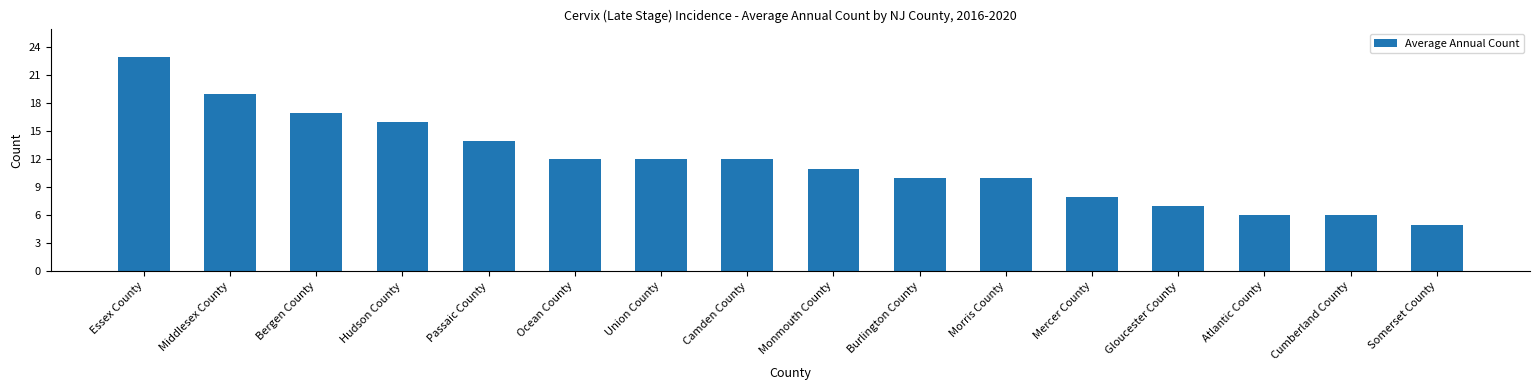

How many data points are less than 12?

8